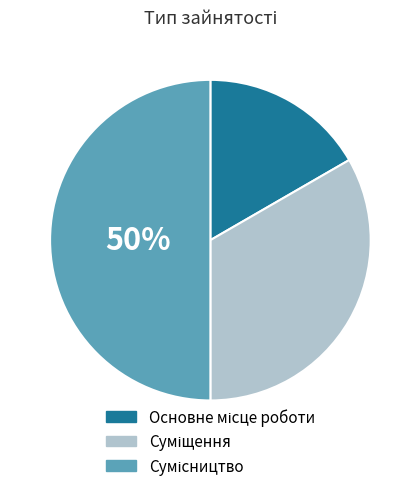

To the nearest percent, what is the average slice percentage?

33%